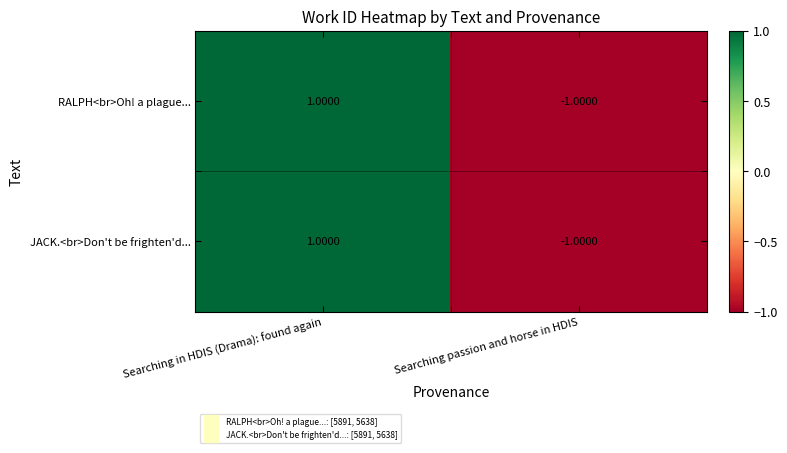

Which category has the highest value across all series?

Searching in HDIS (Drama): found again